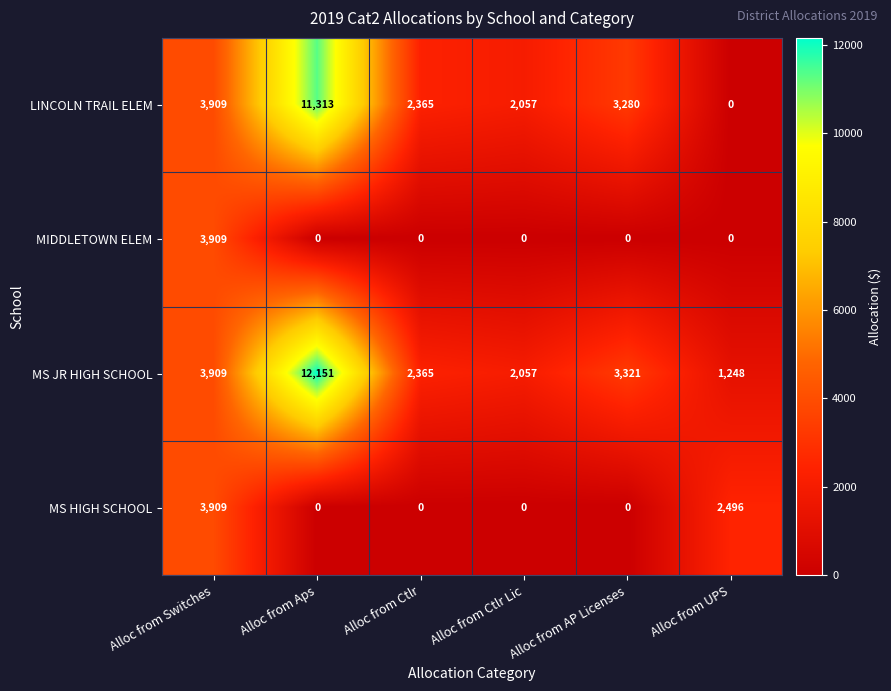

How many data points in MS HIGH SCHOOL are above 0?

2